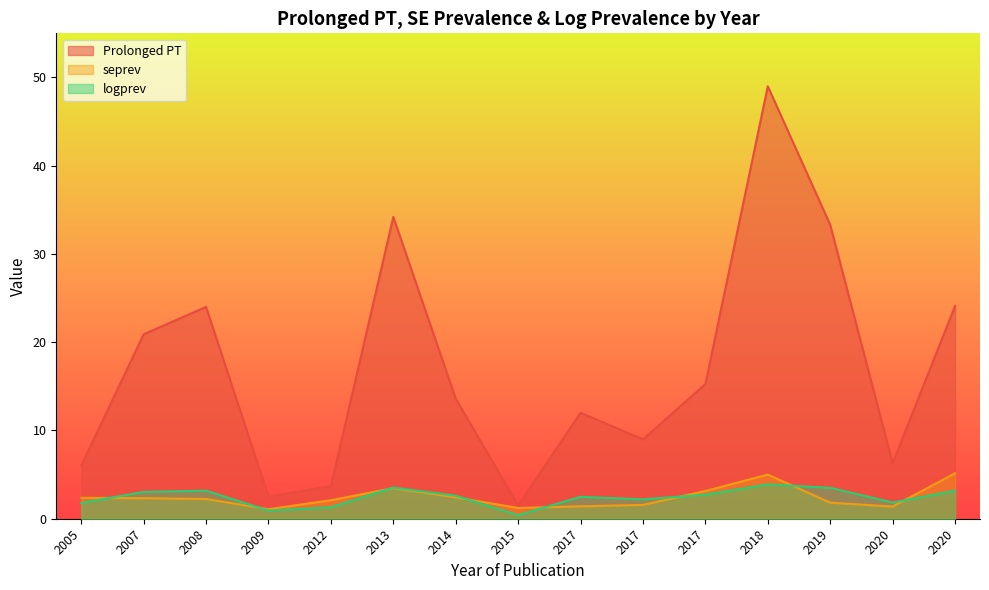

Is the value of Prolonged PT at 2008 greater than the value of logprev at 2017?

Yes